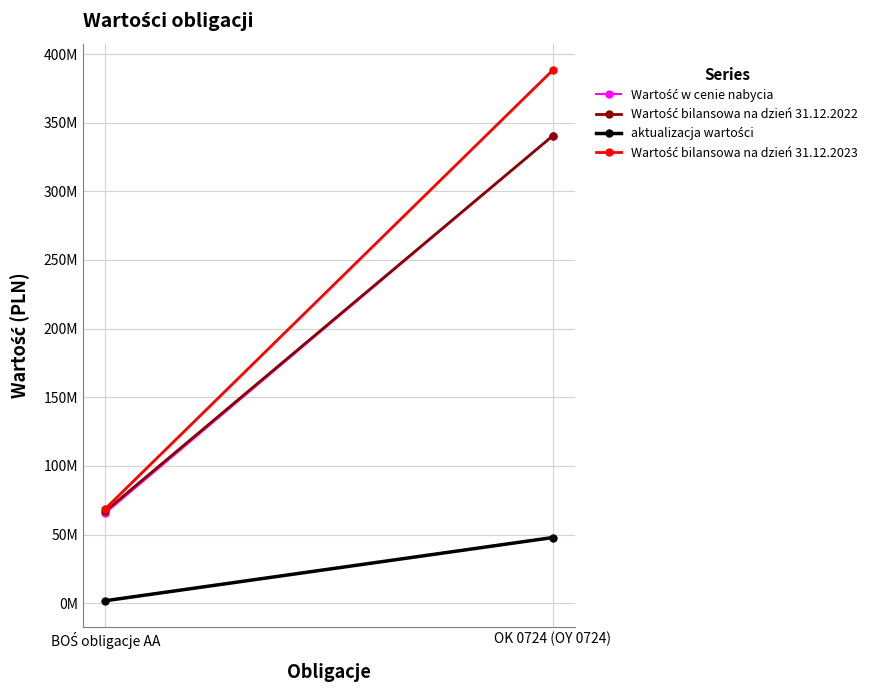

What is the difference between the aktualizacja wartości values at OK 0724 (OY 0724) and BOŚ obligacje AA?

46021017.1